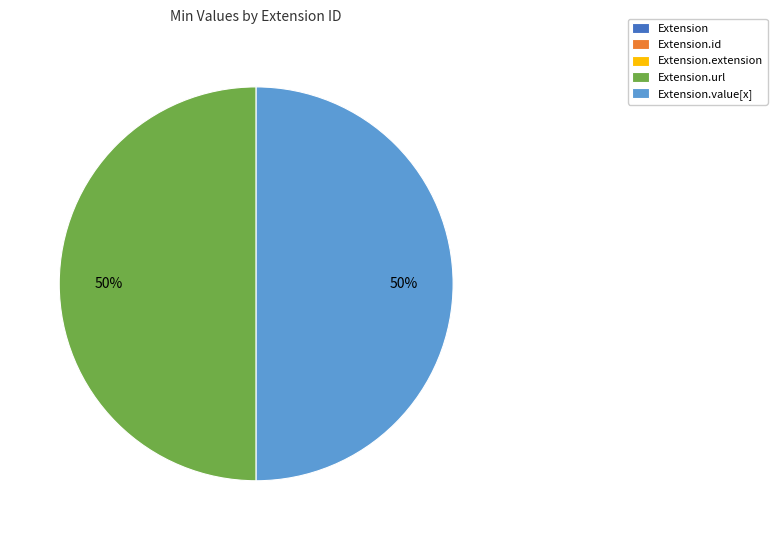

To the nearest percent, what is the difference between the largest and smallest slice percentages?

50%